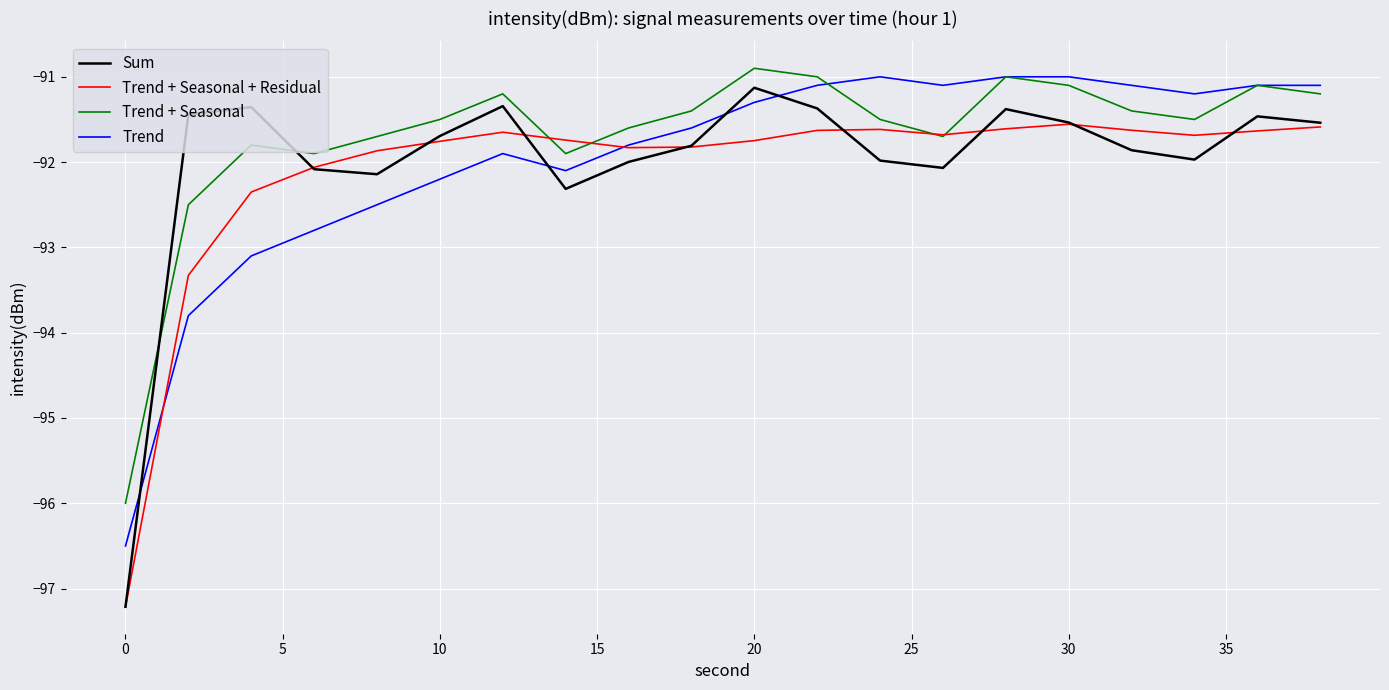

Which series has the largest total across all categories?

Trend + Seasonal